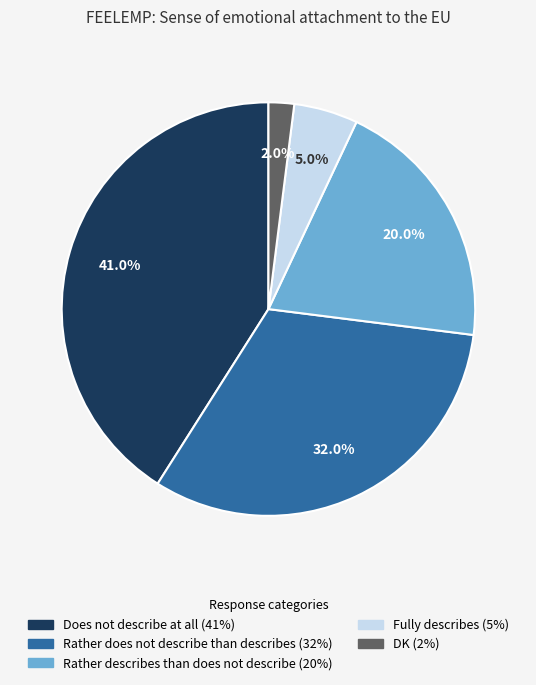

Is there any slice that represents more than half of the pie?

No